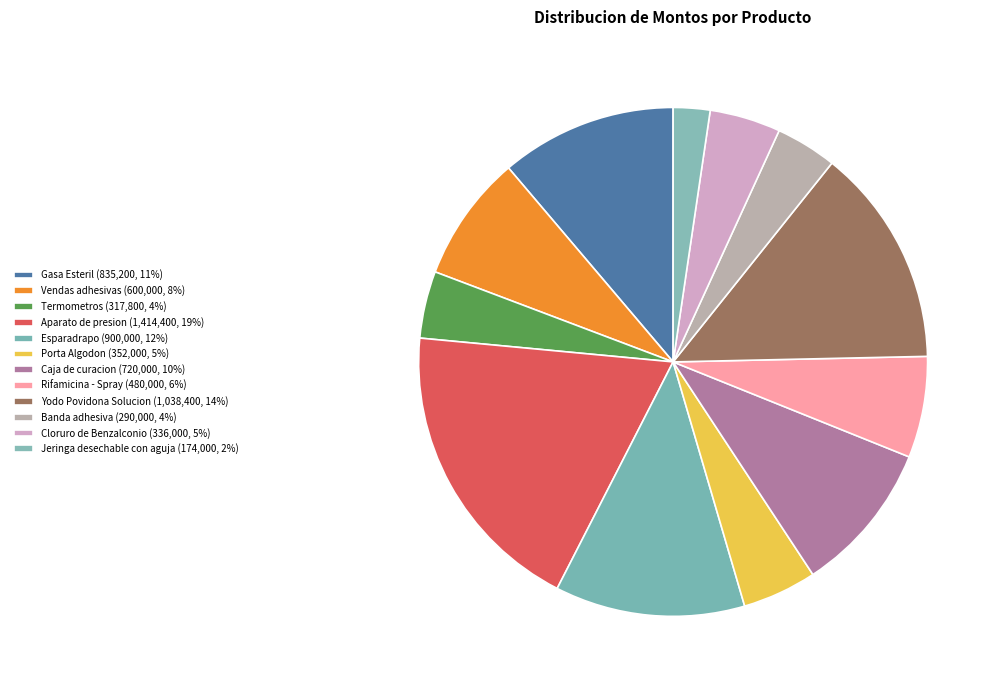

Which category has the smallest portion of the pie?

Jeringa desechable con aguja